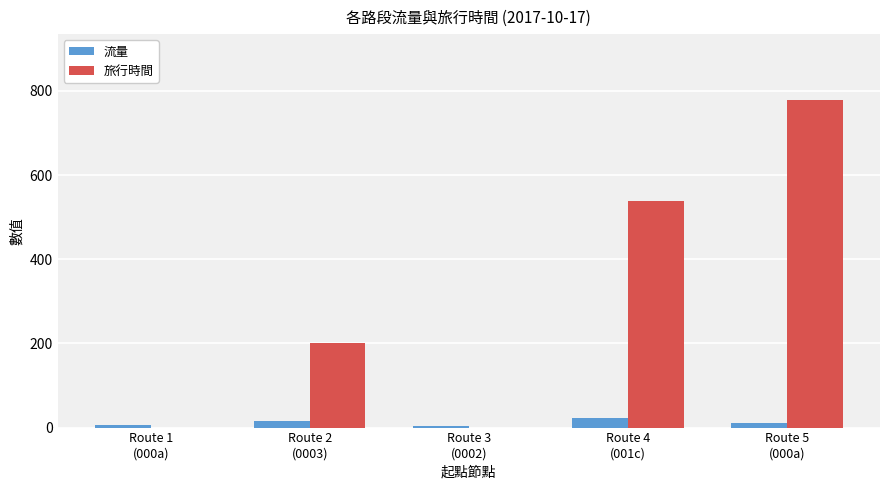

Is the value of 旅行時間 at Route 3
(0002) greater than the value of 流量 at Route 4
(001c)?

No